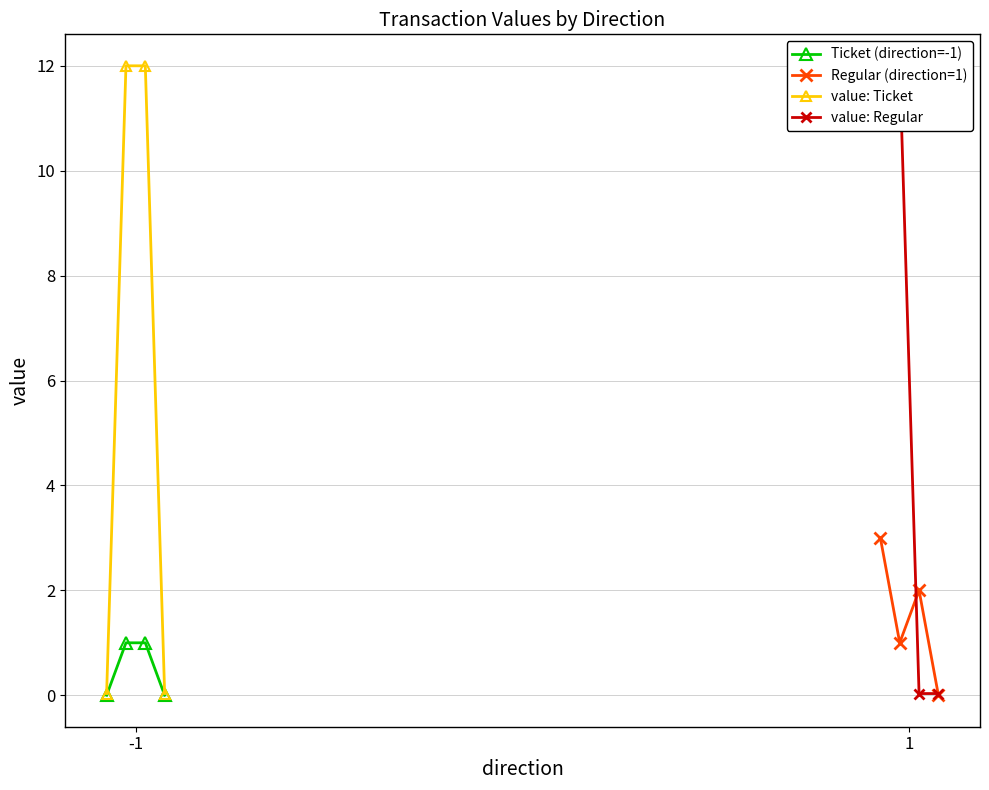

Which series has the largest range (max minus min)?

value: Ticket